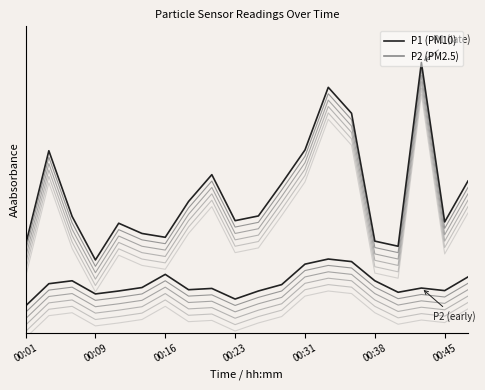

In P1, how many points are lower than both neighbors (excluding endpoints)?

5